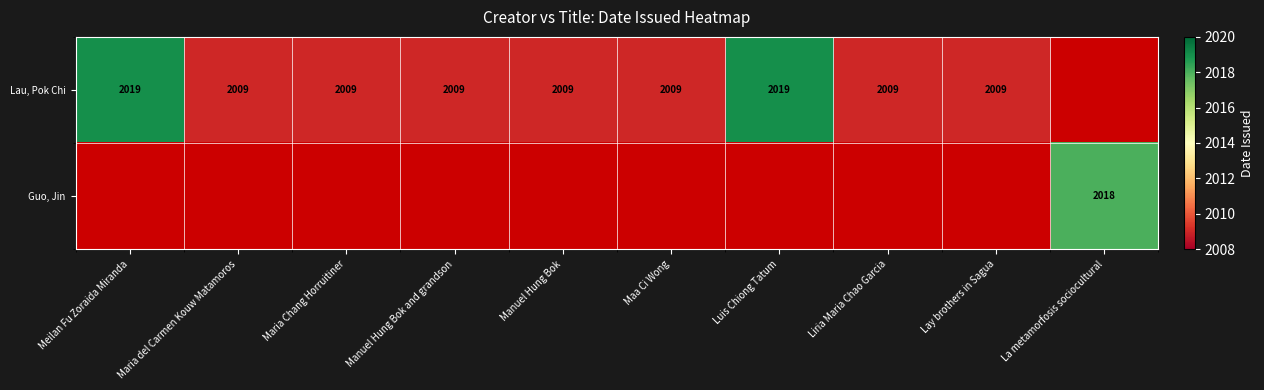

True or false: Lau, Pok Chi has a value of 424 at Maa Ci Wong.

False